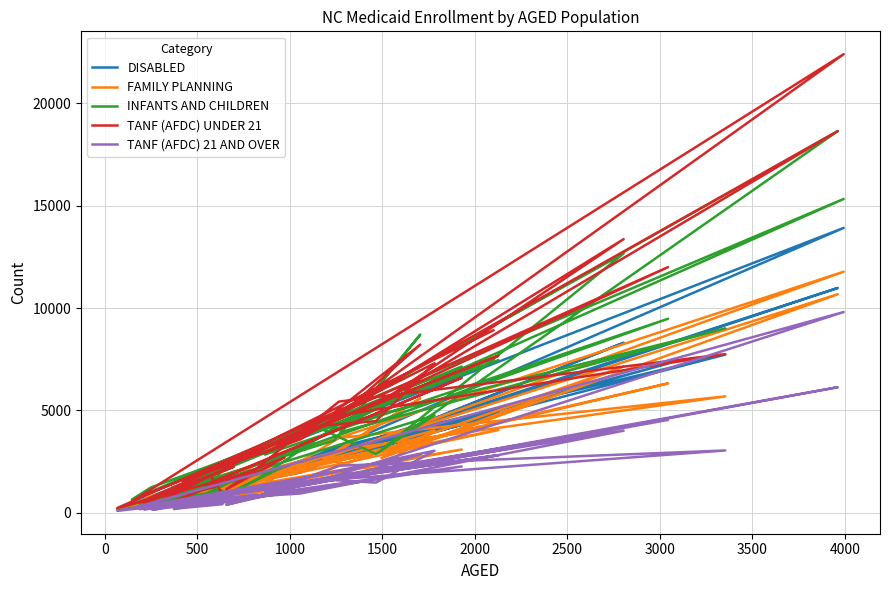

Which series has the largest range (max minus min)?

TANF (AFDC) UNDER 21